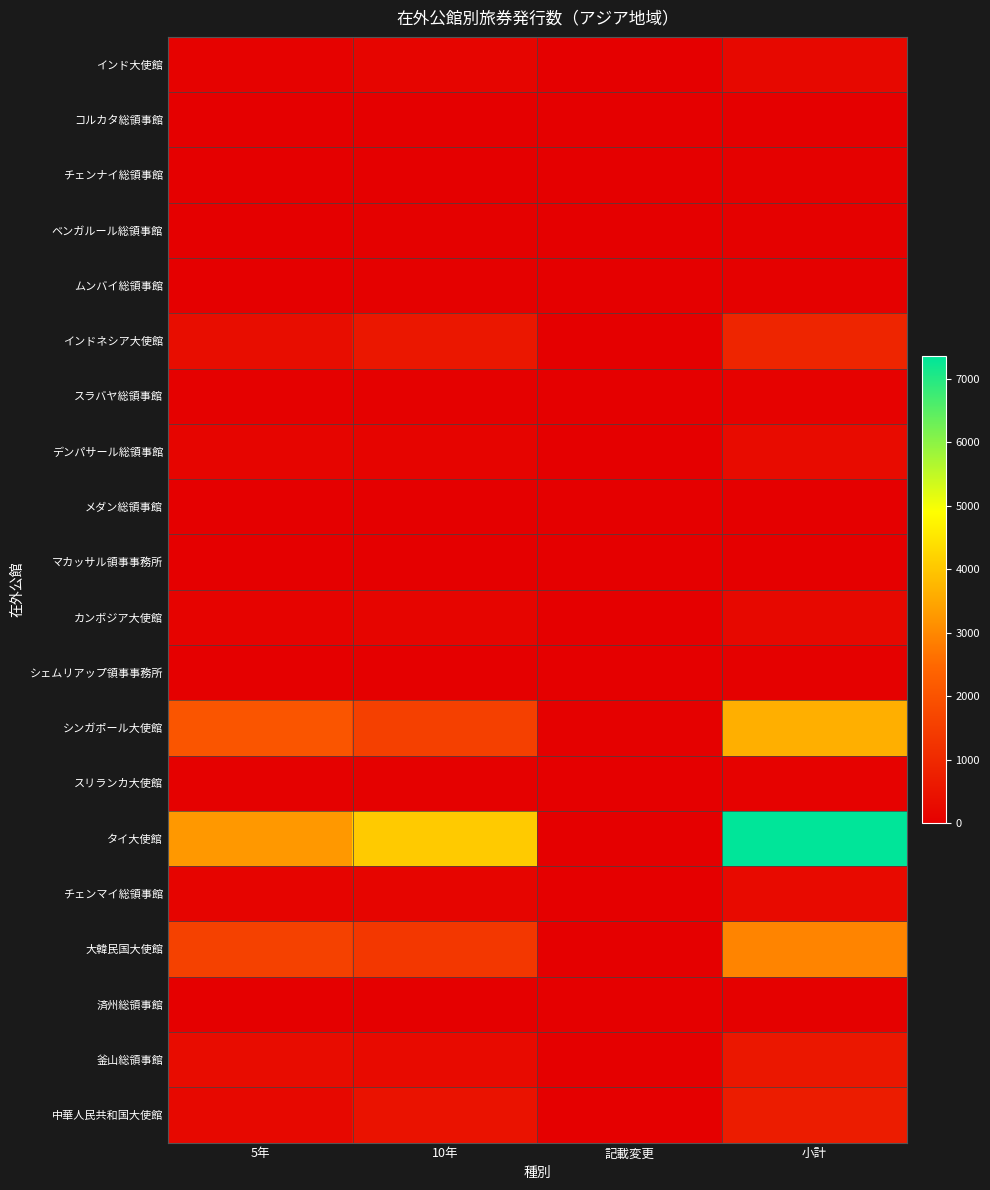

Reading left to right, extract all data points from this chart.

インド大使館: 5年=76	10年=135	記載変更=1	小計=212
コルカタ総領事館: 5年=5	10年=3	記載変更=0	小計=8
チェンナイ総領事館: 5年=11	10年=28	記載変更=0	小計=39
ベンガルール総領事館: 5年=15	10年=33	記載変更=0	小計=48
ムンバイ総領事館: 5年=16	10年=41	記載変更=0	小計=57
インドネシア大使館: 5年=330	10年=563	記載変更=7	小計=900
スラバヤ総領事館: 5年=31	10年=34	記載変更=0	小計=65
デンパサール総領事館: 5年=153	10年=120	記載変更=0	小計=273
メダン総領事館: 5年=4	10年=6	記載変更=0	小計=10
マカッサル領事事務所: 5年=7	10年=4	記載変更=0	小計=11
カンボジア大使館: 5年=91	10年=136	記載変更=0	小計=227
シェムリアップ領事事務所: 5年=20	10年=26	記載変更=0	小計=46
シンガポール大使館: 5年=2043	10年=1550	記載変更=36	小計=3629
スリランカ大使館: 5年=40	10年=33	記載変更=1	小計=74
タイ大使館: 5年=3263	10年=4060	記載変更=28	小計=7351
チェンマイ総領事館: 5年=114	10年=140	記載変更=0	小計=254
大韓民国大使館: 5年=1583	10年=1347	記載変更=13	小計=2943
済州総領事館: 5年=21	10年=26	記載変更=0	小計=47
釜山総領事館: 5年=306	10年=272	記載変更=1	小計=579
中華人民共和国大使館: 5年=222	10年=458	記載変更=5	小計=685